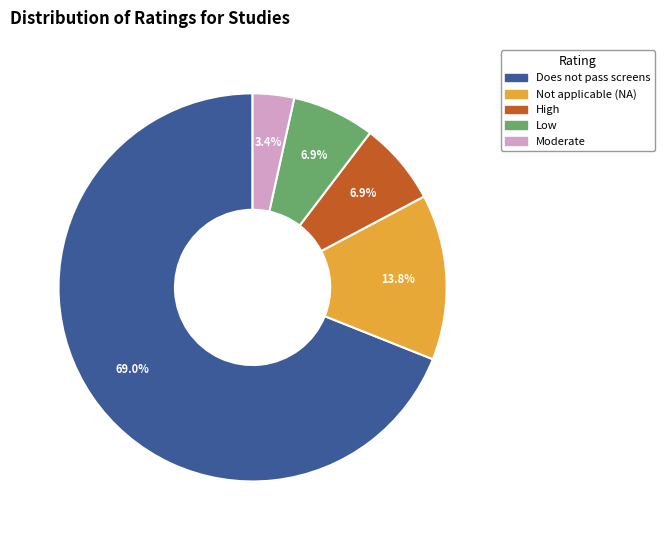

Which slice represents more than half of the pie?

Does not pass screens